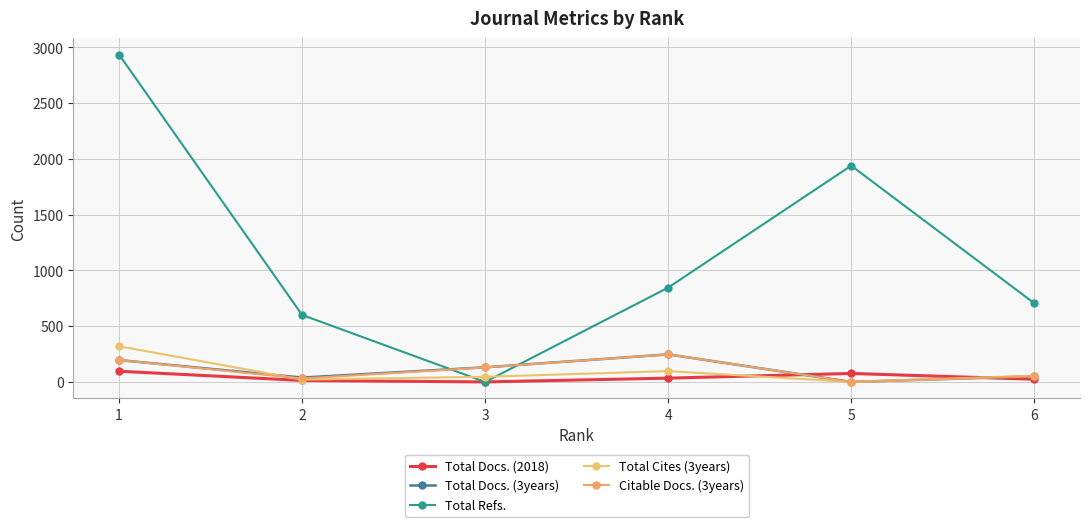

At 3, list the series in order from largest to smallest.

Total Docs. (3years), Citable Docs. (3years), Total Cites (3years), Total Docs. (2018), Total Refs.